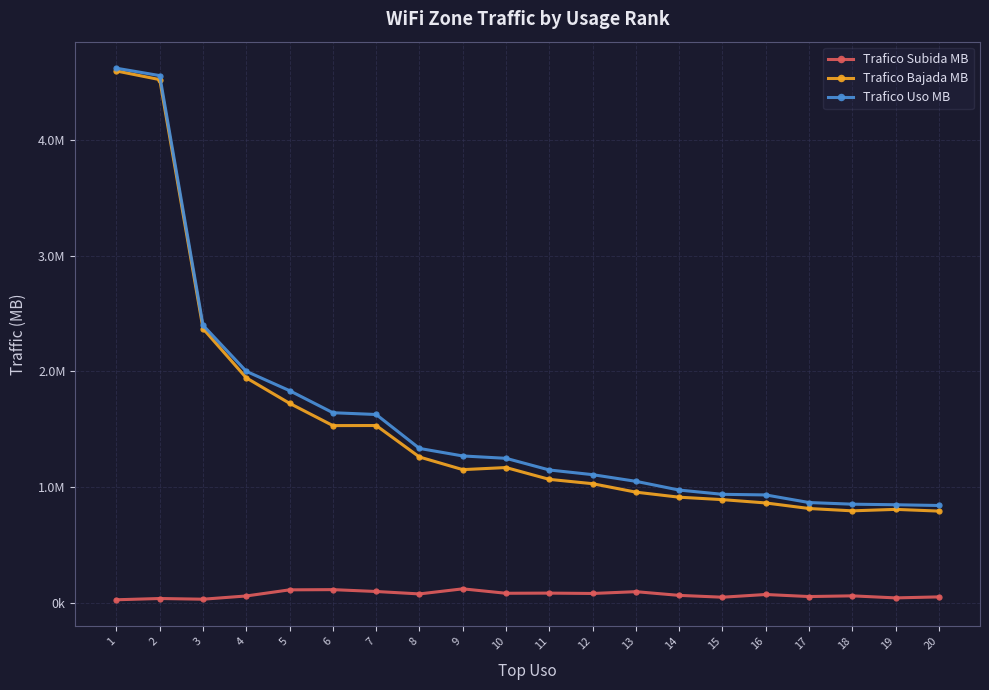

What are all the series names shown in the legend?

Trafico Subida MB, Trafico Bajada MB, Trafico Uso MB